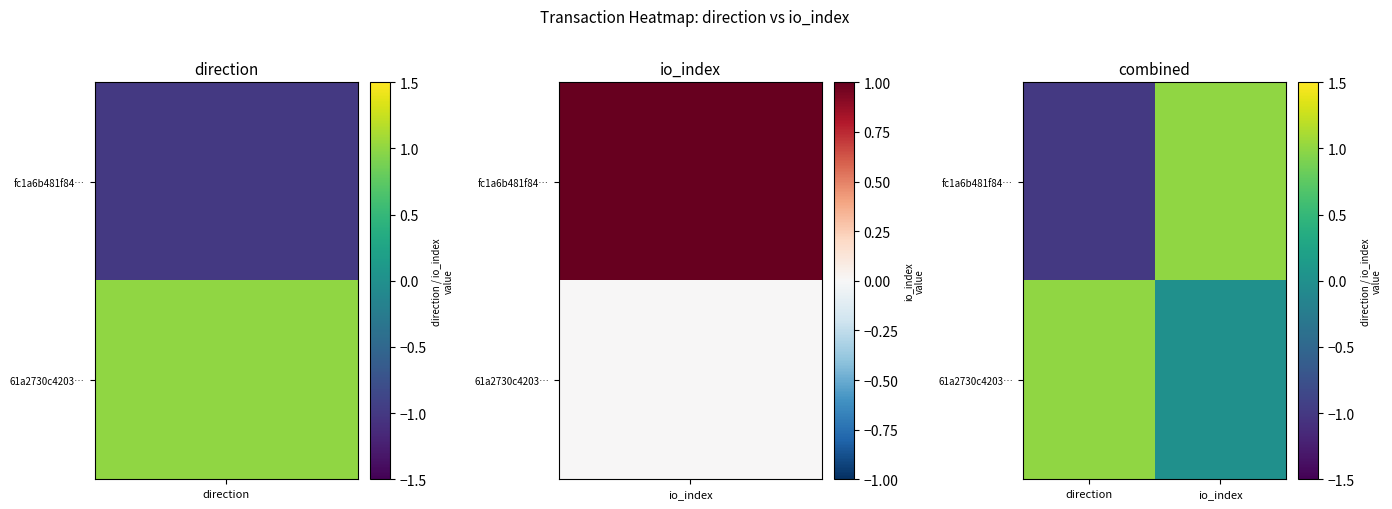

Rank the series at direction from highest to lowest value.

61a2730c4203…, fc1a6b481f84…